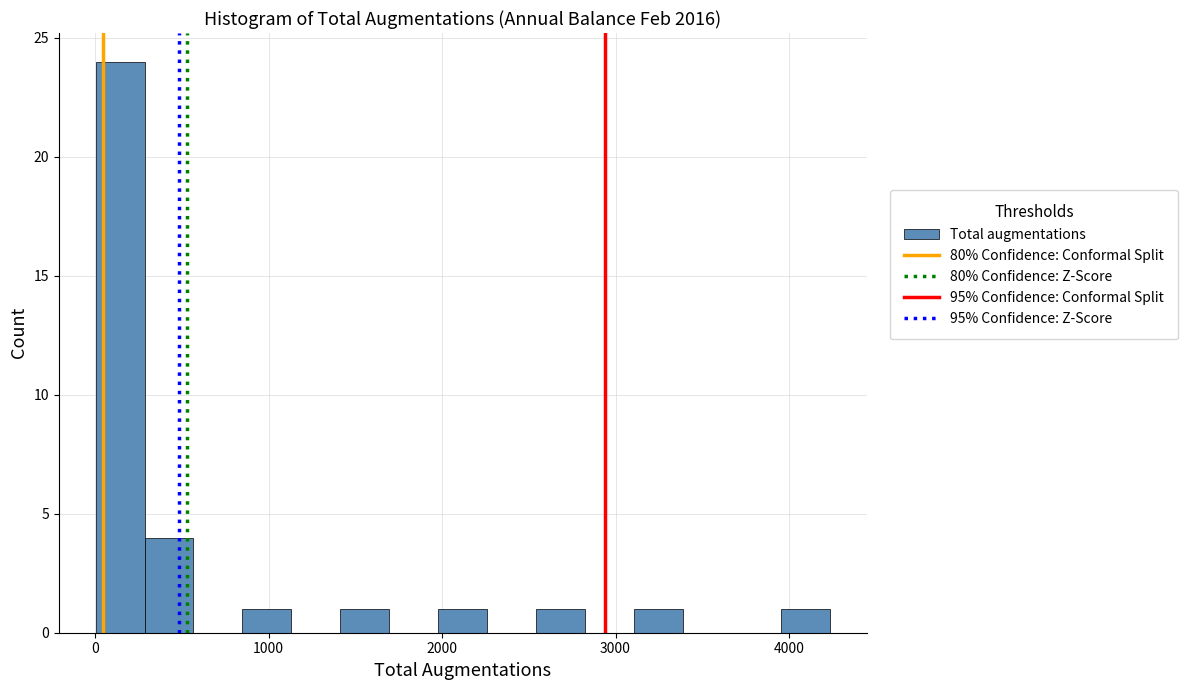

Read against the x-axis, roughly where is the centre of the tallest bar?

100